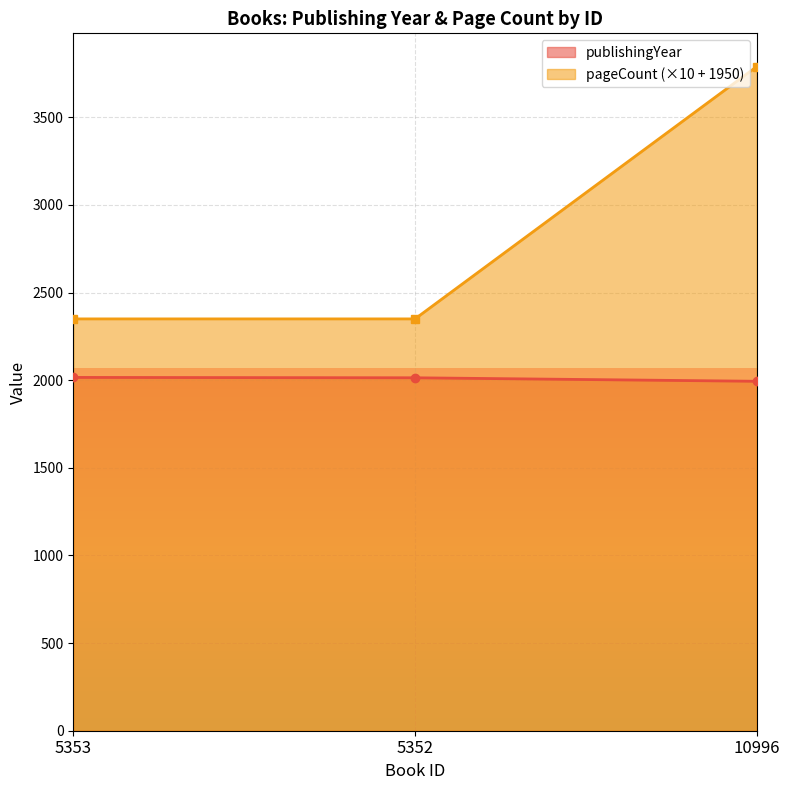

What is the label of the 2nd point from the left?

5352